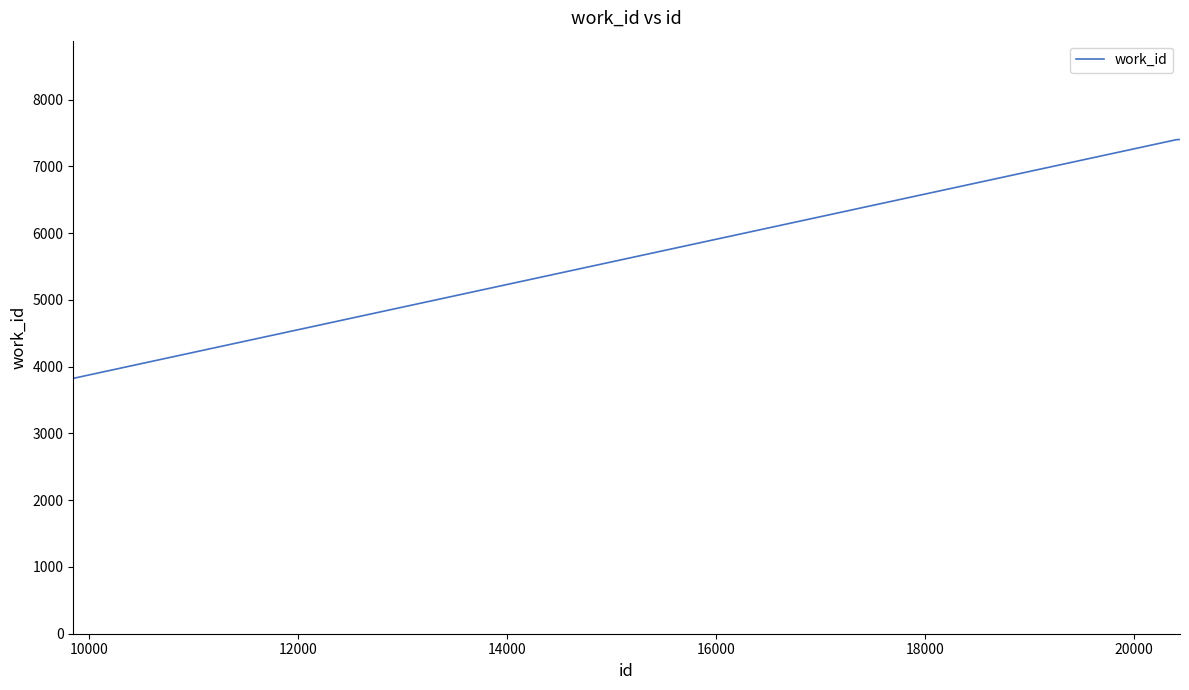

What is the greatest value displayed?

7402